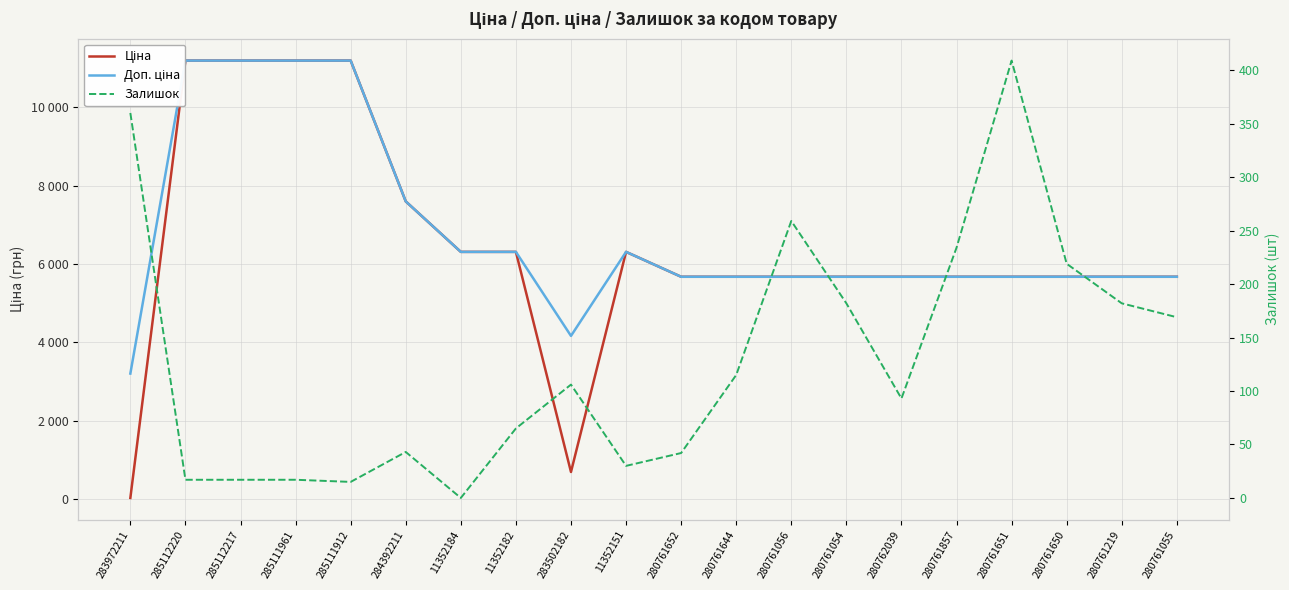

Does the chart have visible grid lines?

Yes